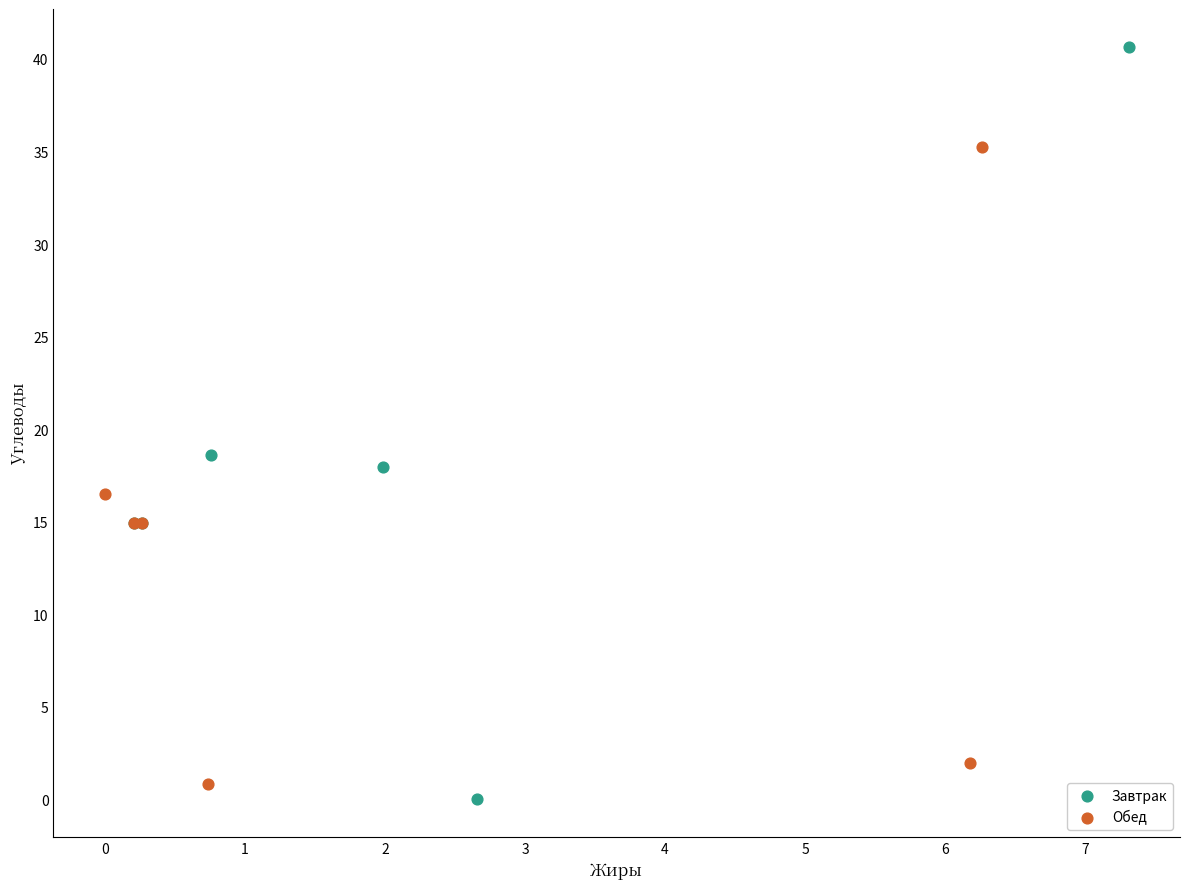

Which series contains the lowest Y value?

Завтрак